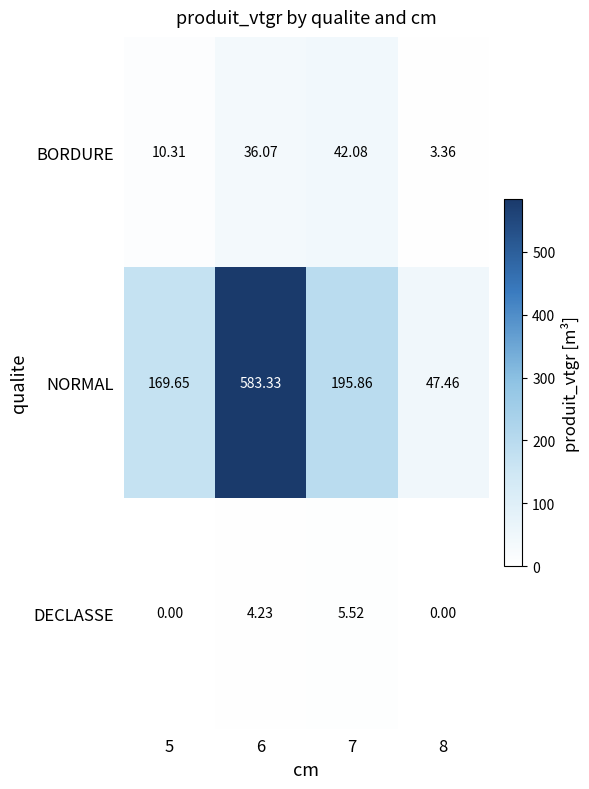

Which series has the largest range (max minus min)?

NORMAL